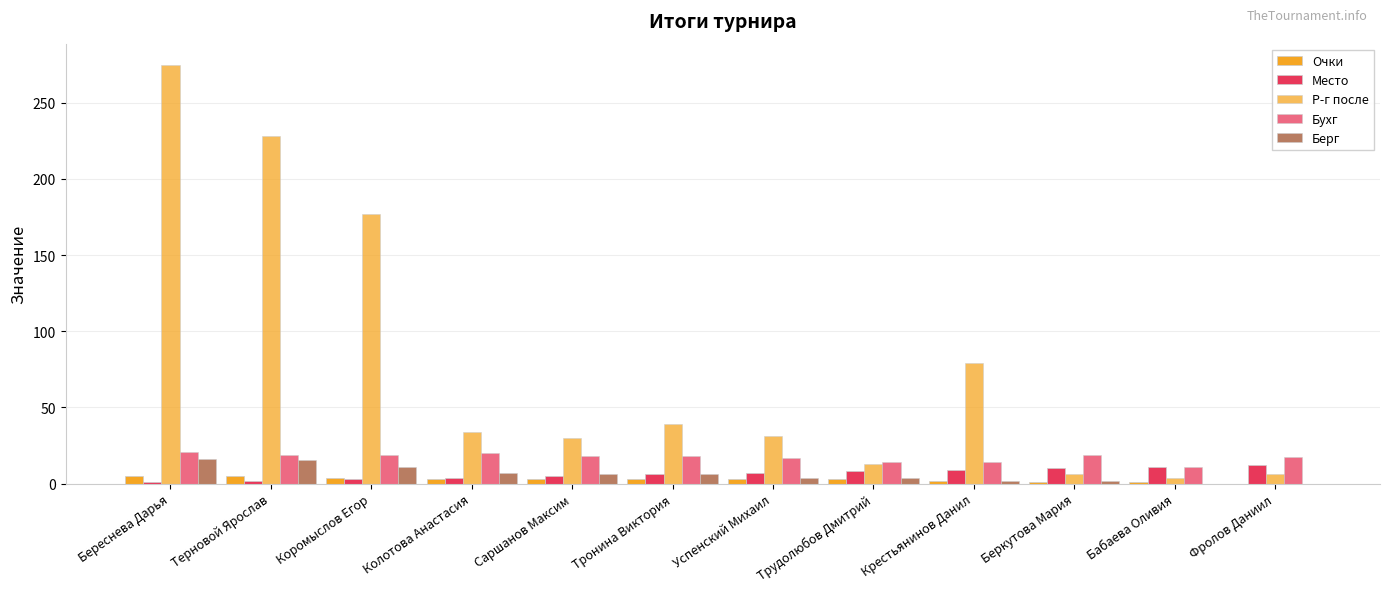

The value of Бухг at Саршанов Максим is 18.0. True or false?

True